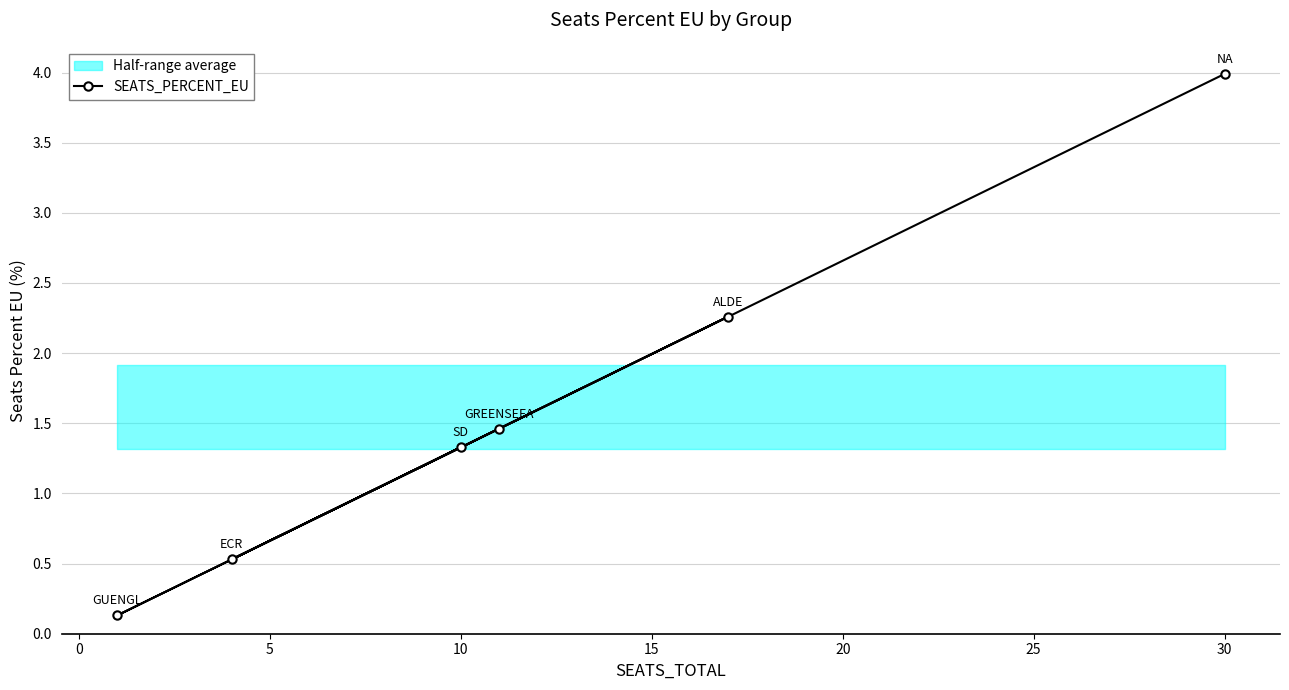

What is the highest value of the SEATS_PERCENT_EU series?

4.0